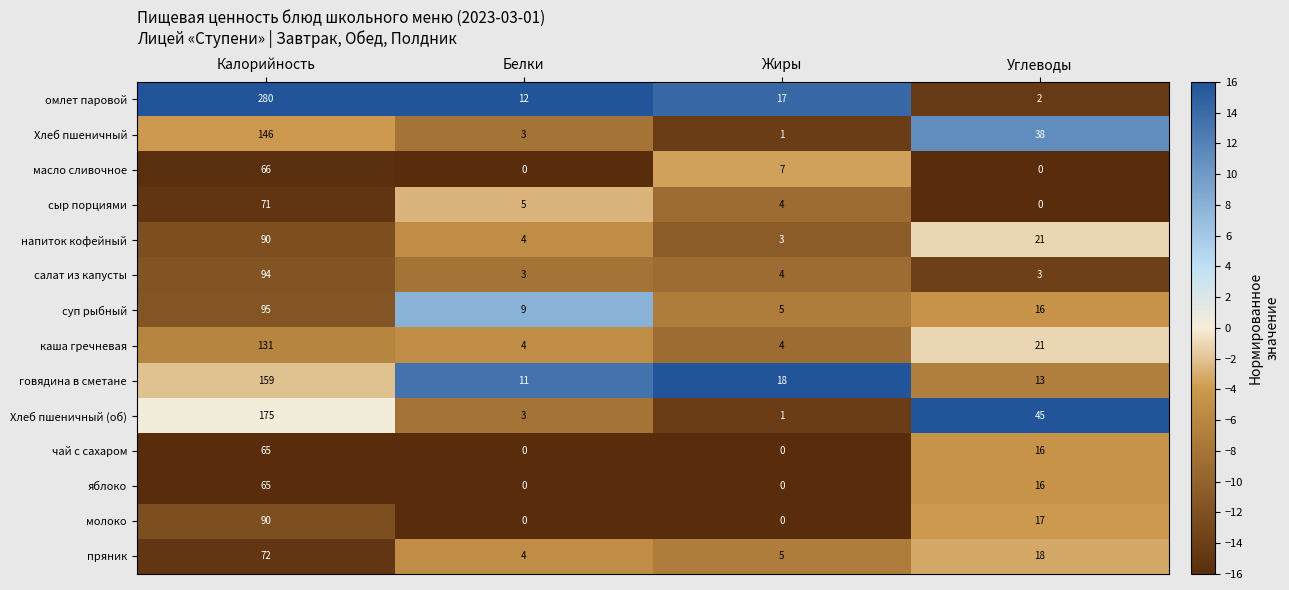

Is it true that каша гречневая equals 4 at Жиры?

True